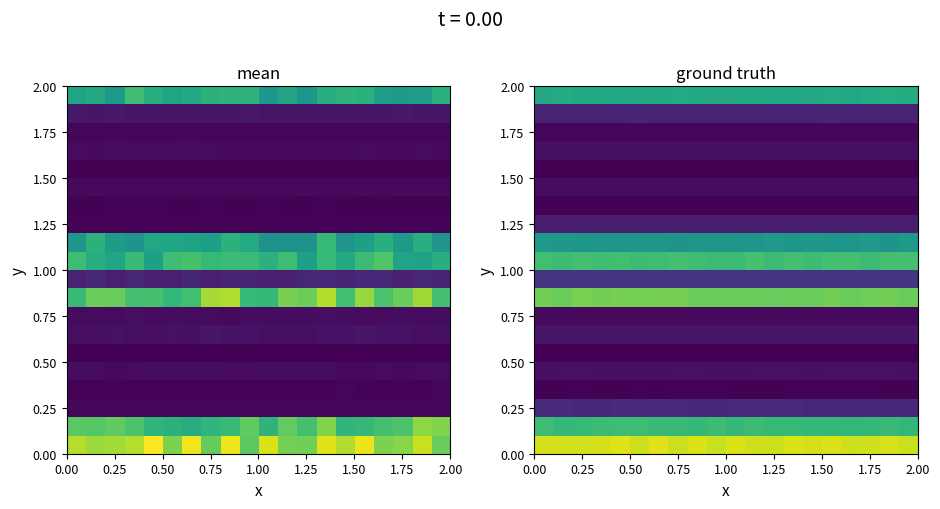

At how many categories does at least one series exceed 296?

20